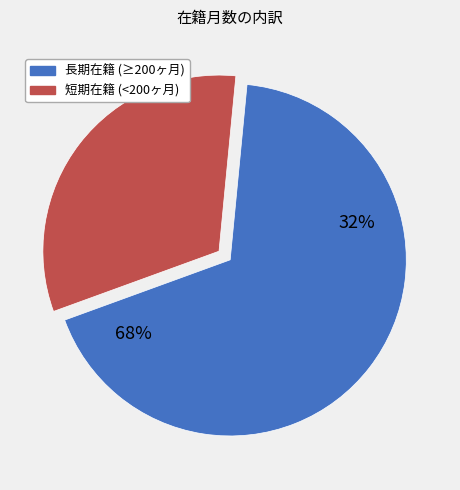

True or false: 80300 accounts for 11% of the total.

False